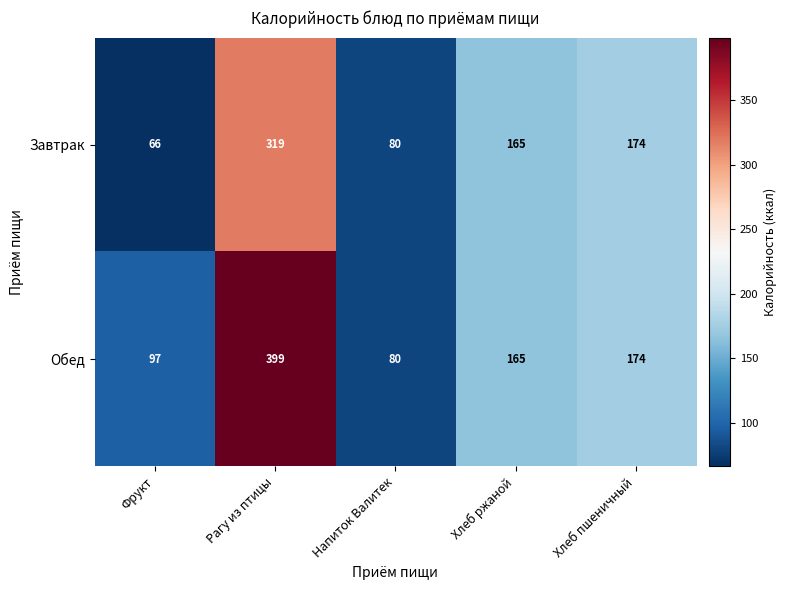

Is it true that Завтрак equals 165 at Хлеб ржаной?

True